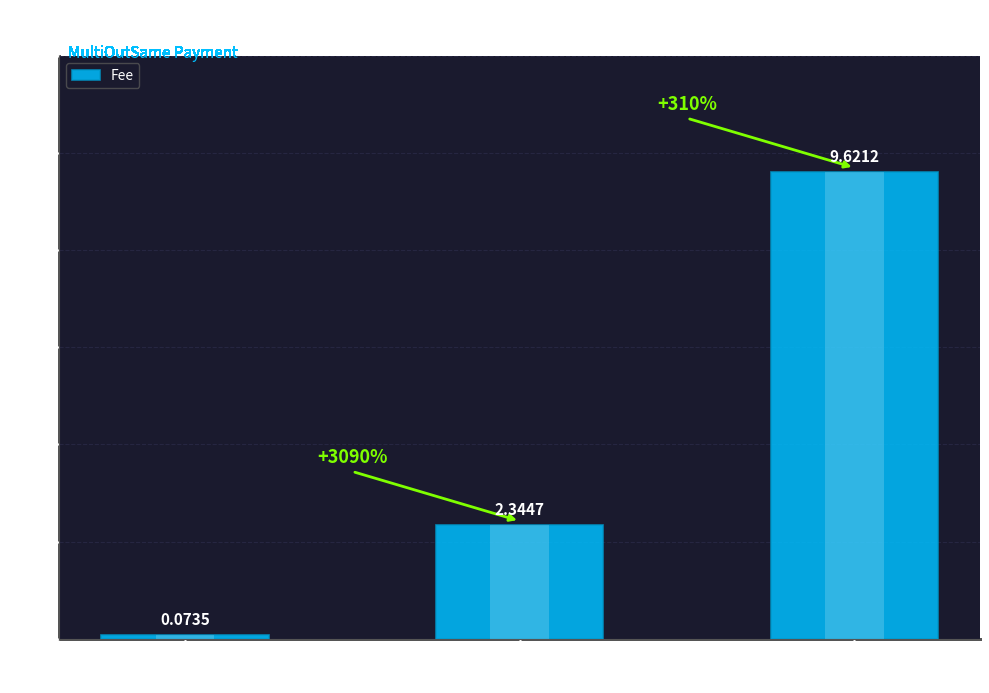

At which label is the value closest to 4?

Height
4457